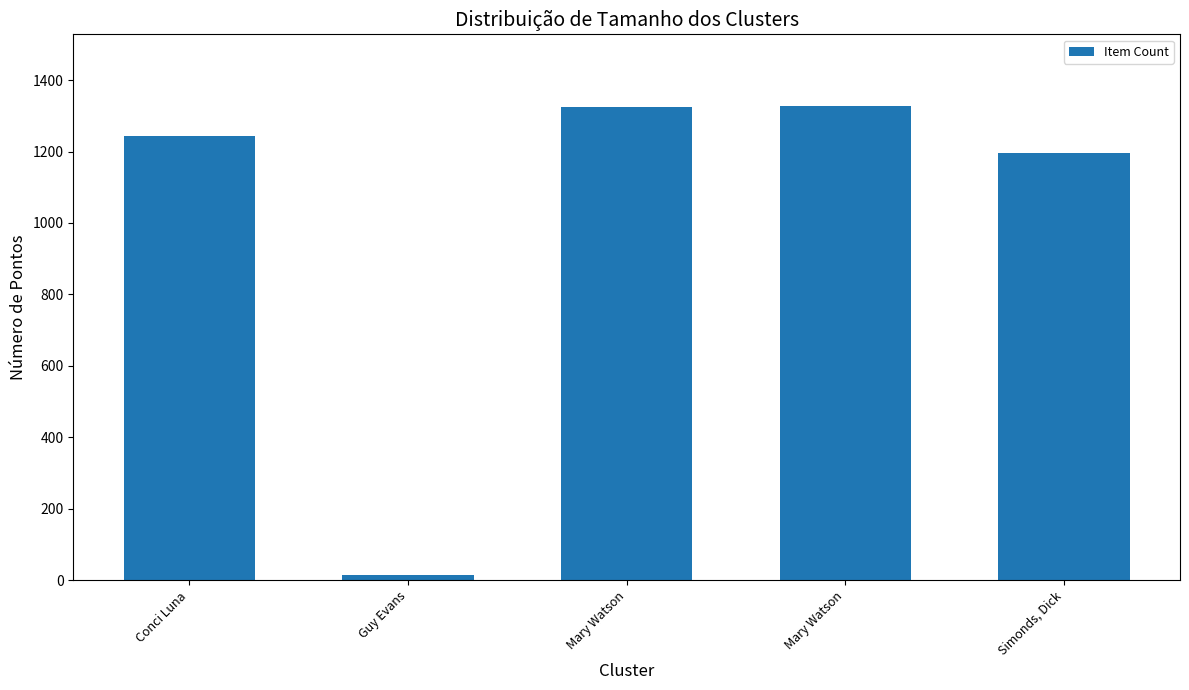

Which has a higher value, Conci Luna or Guy Evans?

Conci Luna